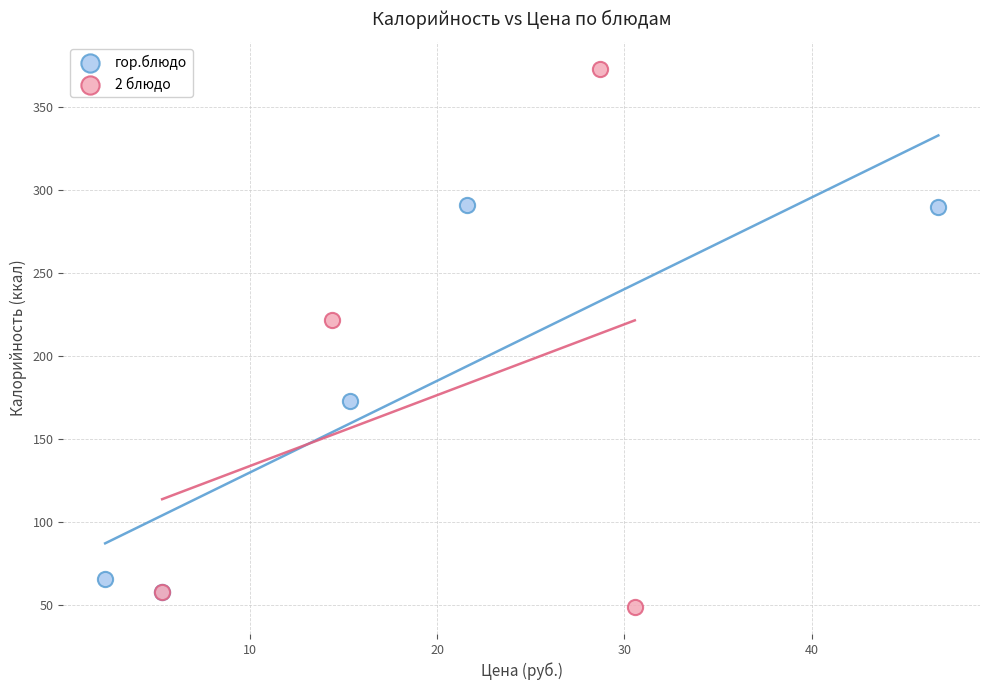

Which series has the largest Y range (max minus min)?

2 блюдо